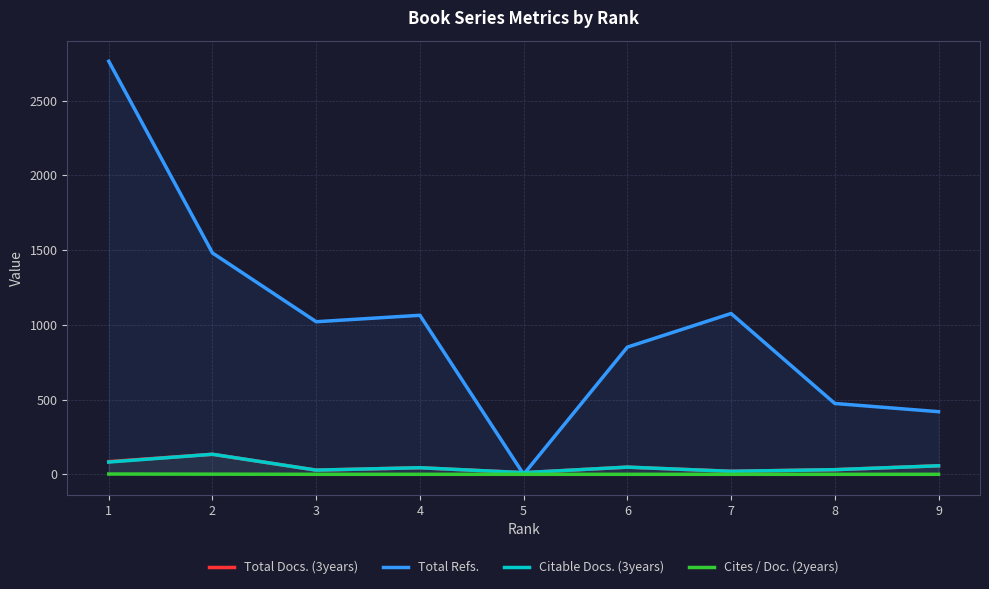

List the series in order of their peak value, highest first.

Total Refs., Total Docs. (3years), Citable Docs. (3years), Cites / Doc. (2years)